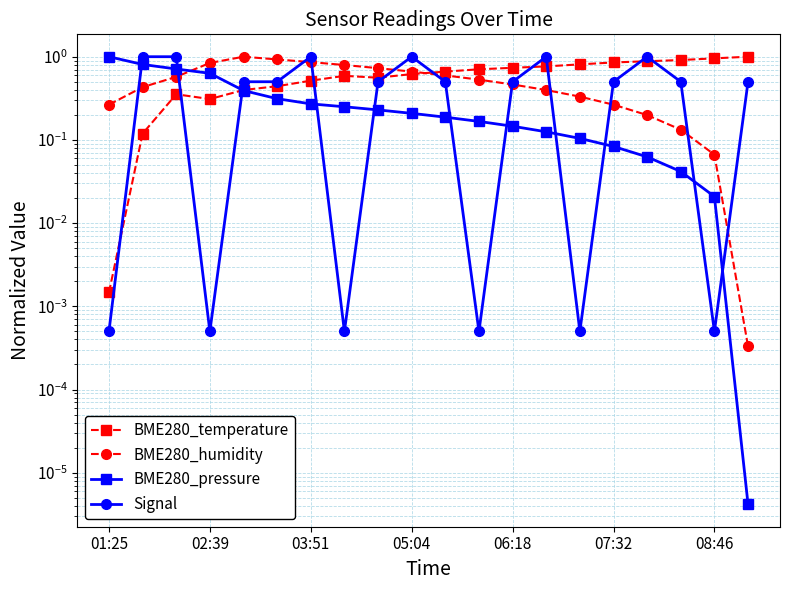

True or false: BME280_humidity has more than 0 interior local peaks.

True